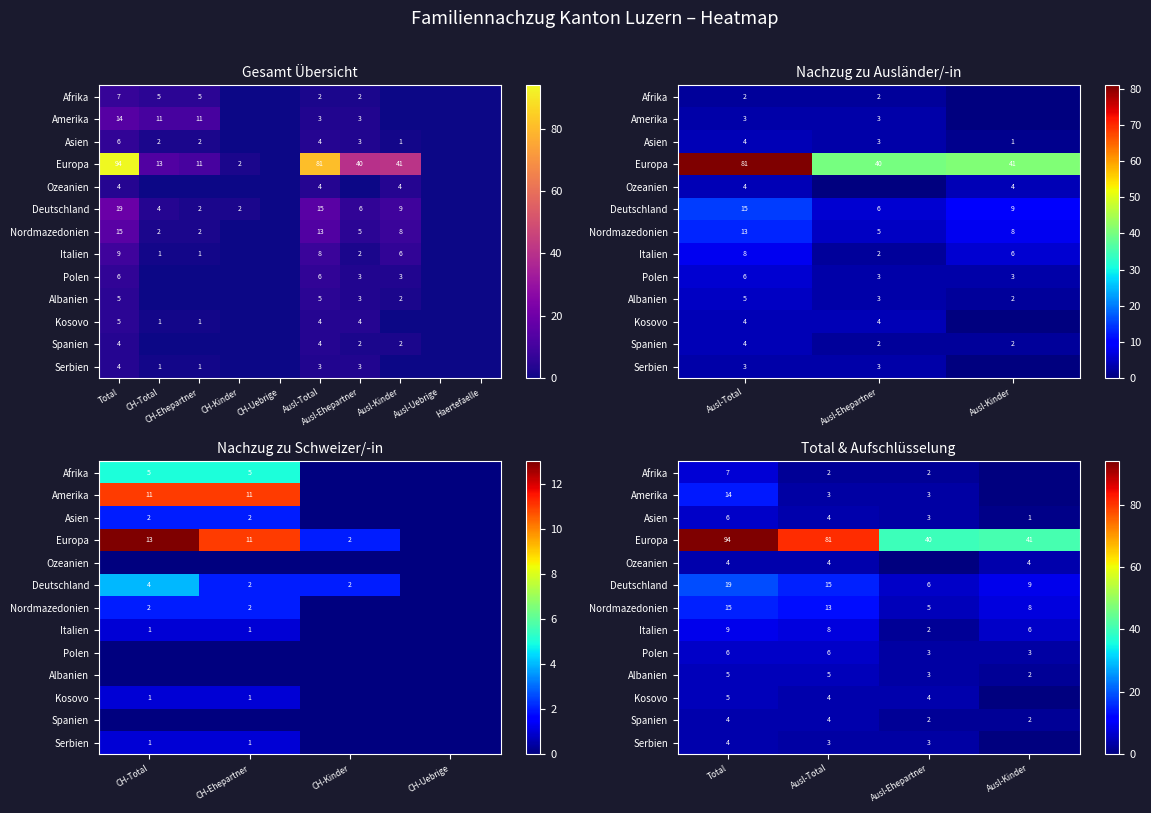

How many data points does each series have?

4